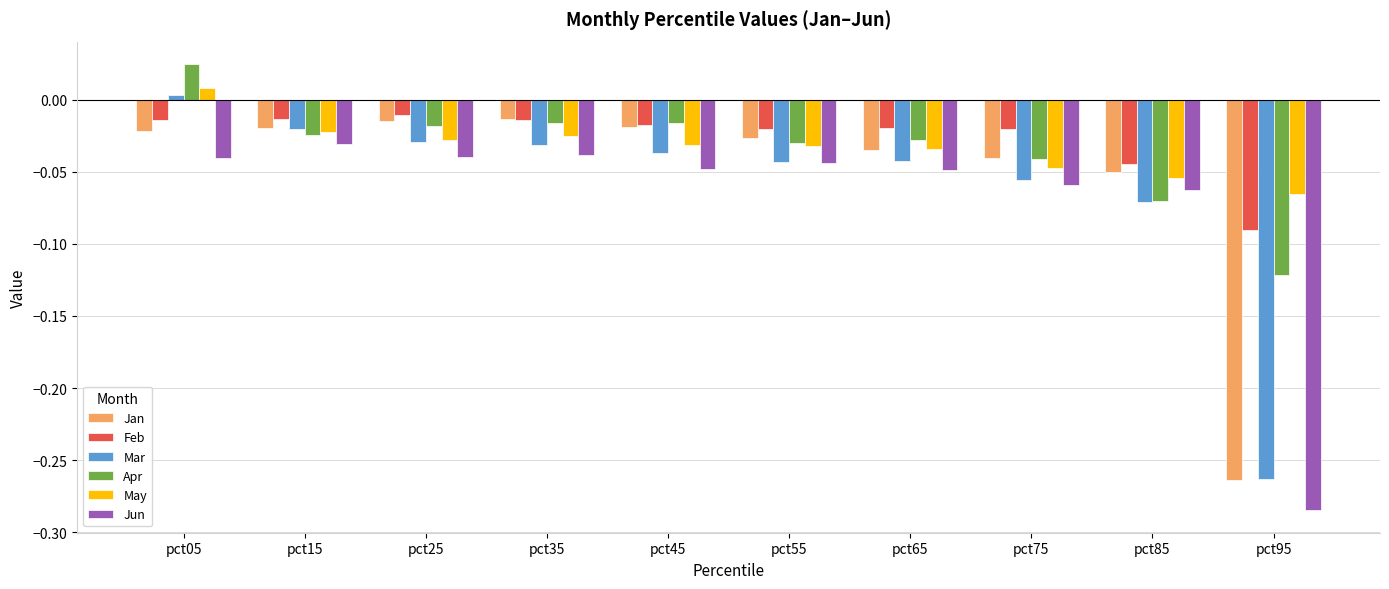

The value of May at pct35 is -0.0. True or false?

True